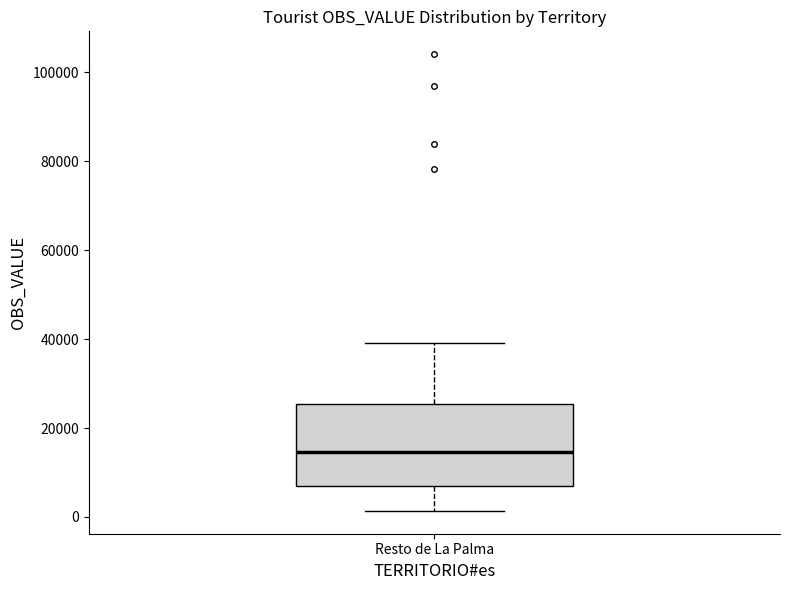

Transcribe this box plot: give where the median line is, the range the box spans, and where the two whiskers end, as read against the y-axis. The values are not printed on the chart, so give them approximately, as read against the axis.

median 14000, box 8000 to 26000, whiskers 2000 to 40000